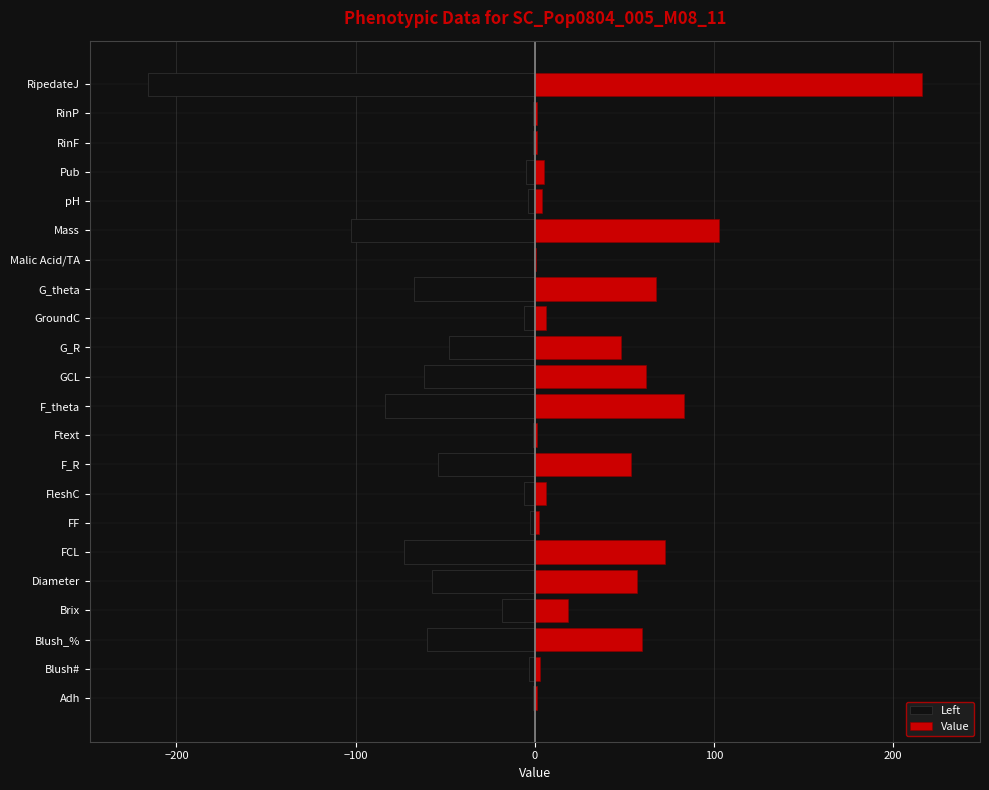

Is the value of Left at Ftext greater than the value of Value at F_theta?

No